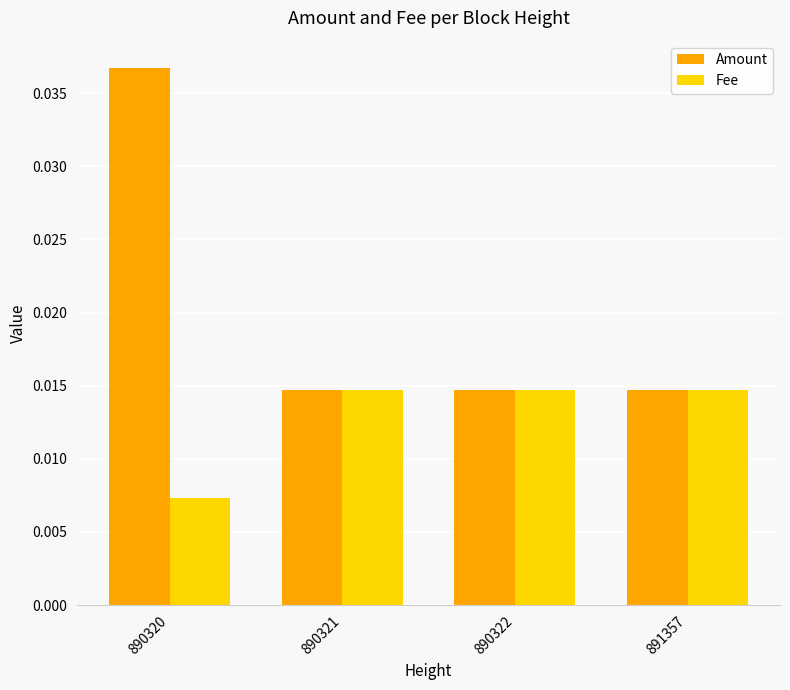

Rank the series by their average value, from highest to lowest.

Amount, Fee